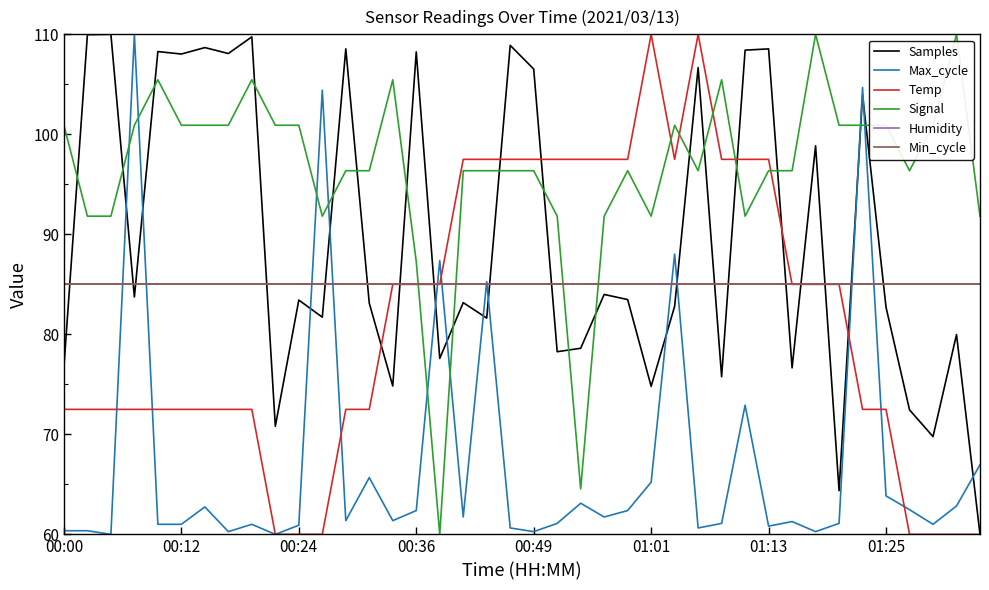

Does the chart display data point markers on the line(s)?

No